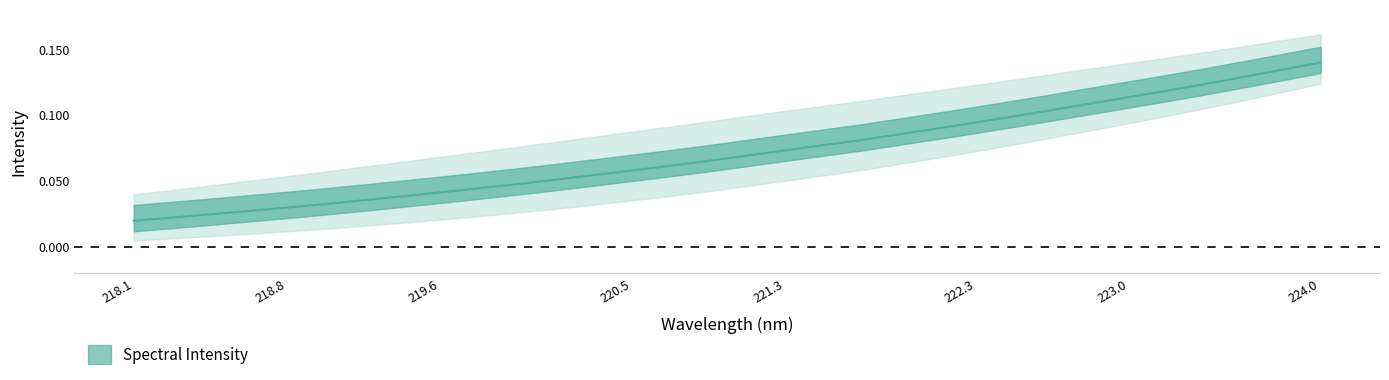

Which category has the highest value across all series?

224.0